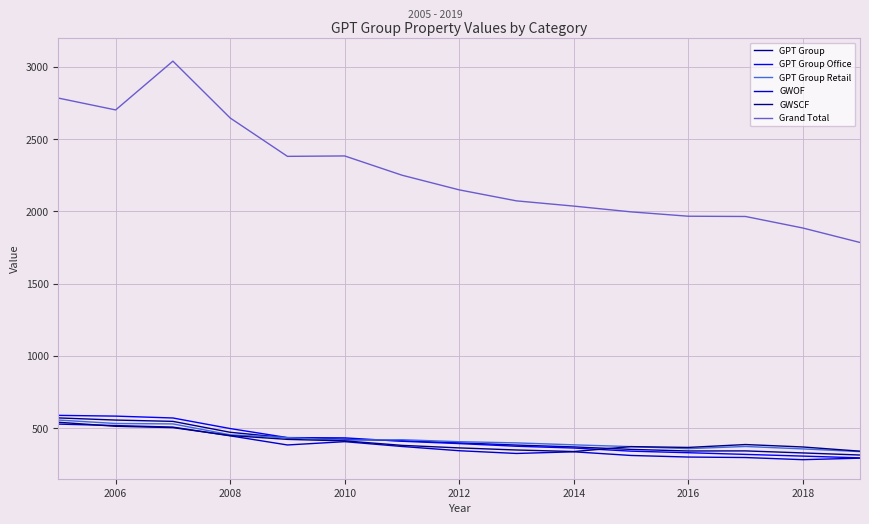

What is the average value of the Grand Total series?

2269.9